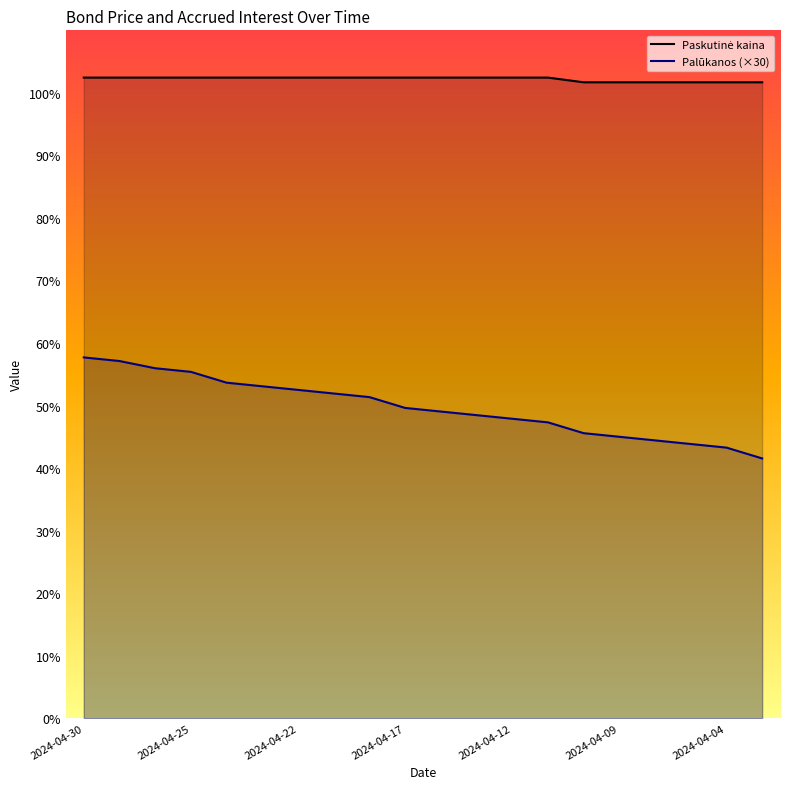

How many data points does each series have?

20